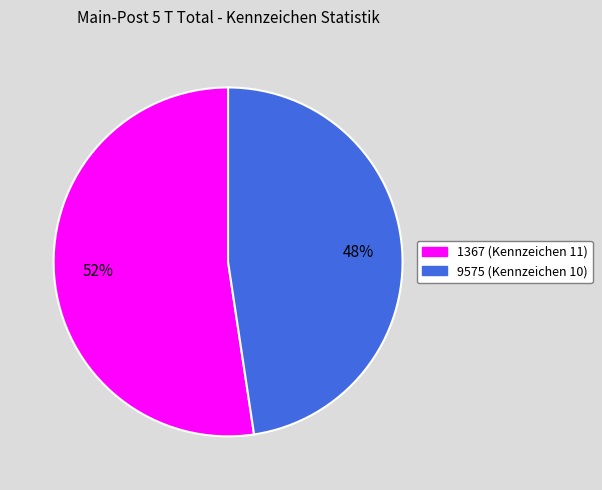

The 9575 slice represents 48% of the pie. True or false?

True